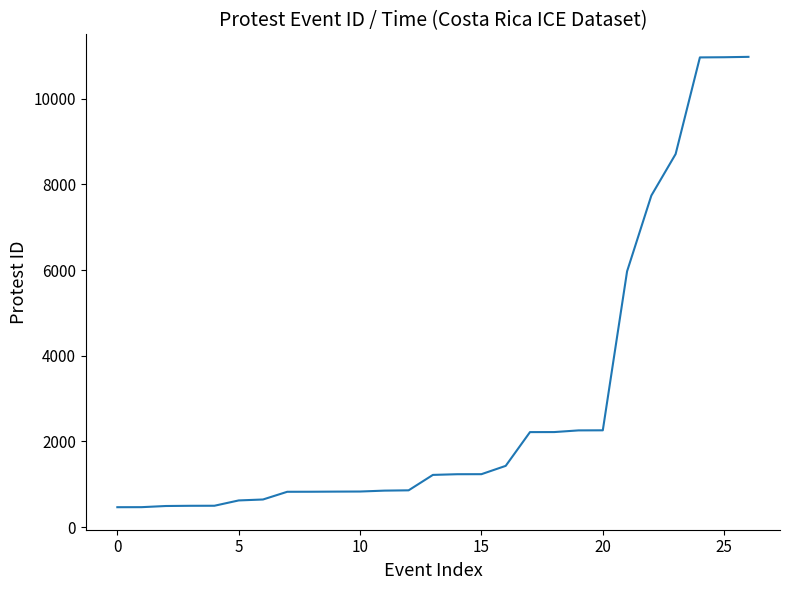

What is the maximum value shown in the chart?

10977